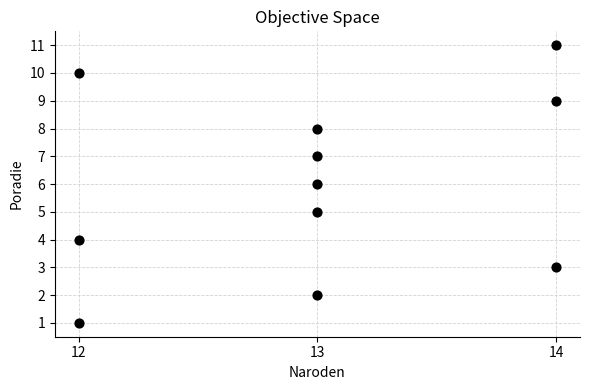

What is the range of Y values (max minus min)?

10